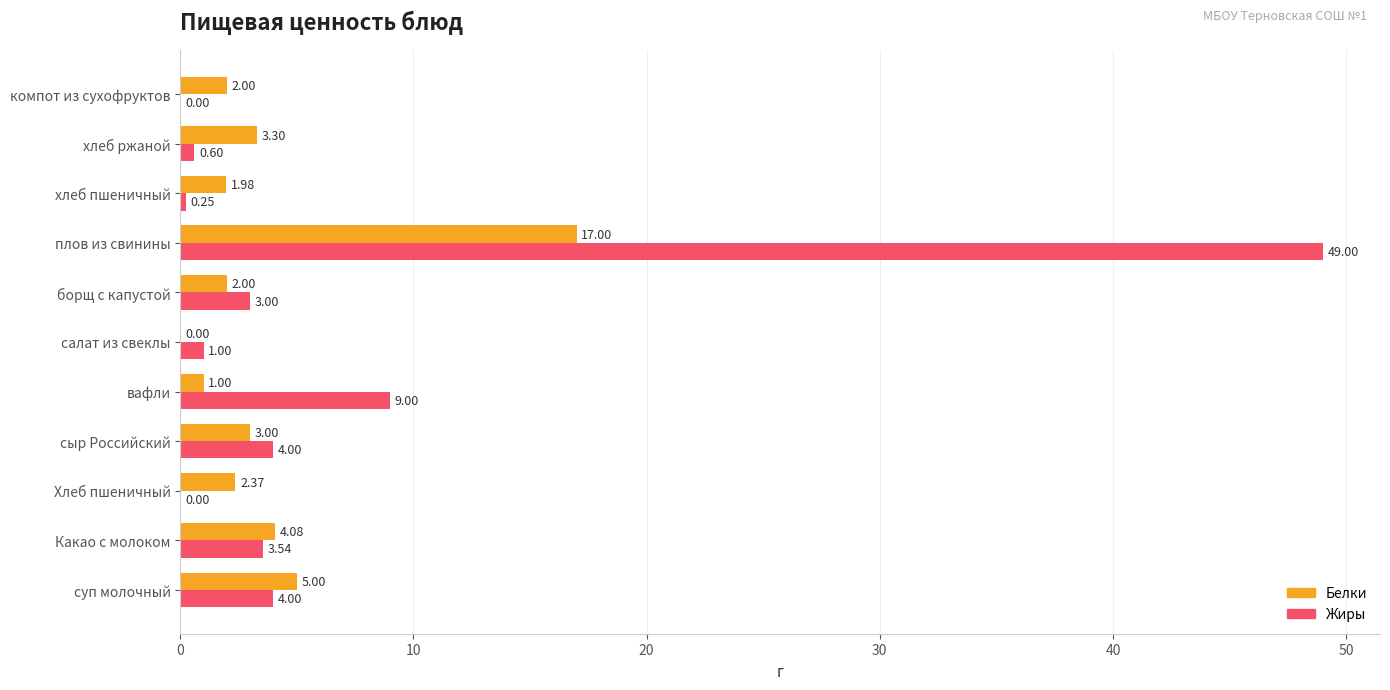

What is the sum of all Белки values?

41.7